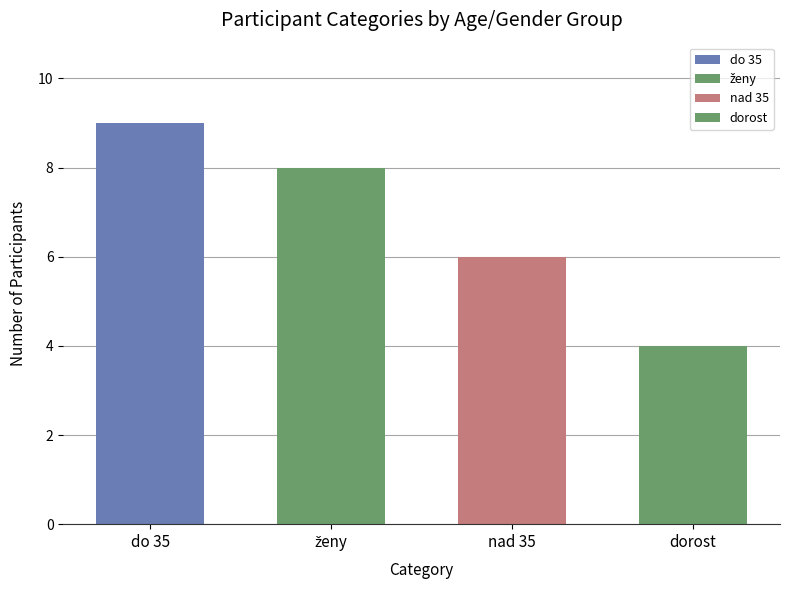

Is the value of ženy at do 35 greater than the value of dorost at 4?

Yes